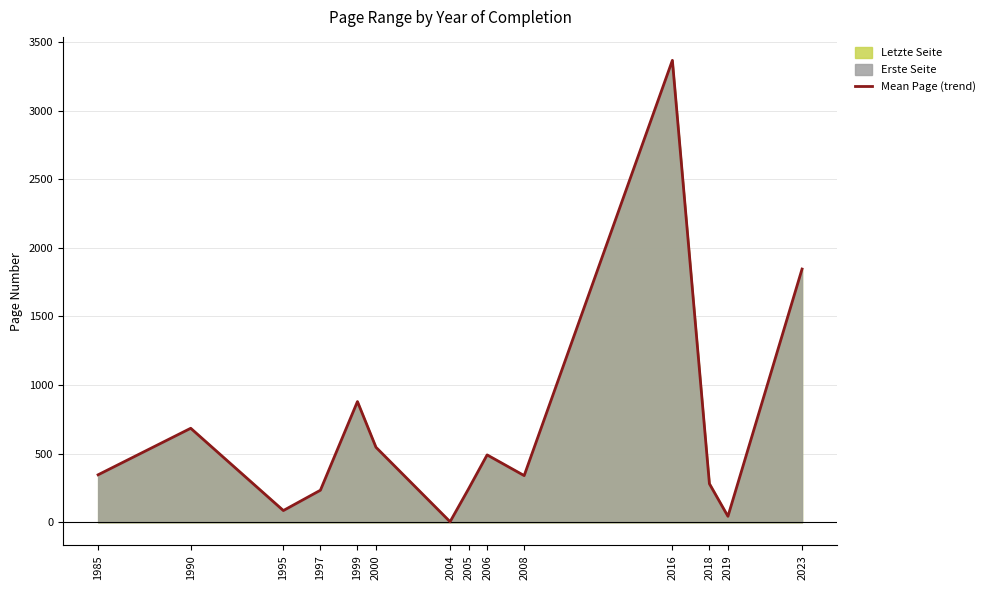

Approximately how many times larger is the value at 2008 compared to 1999?

0.4